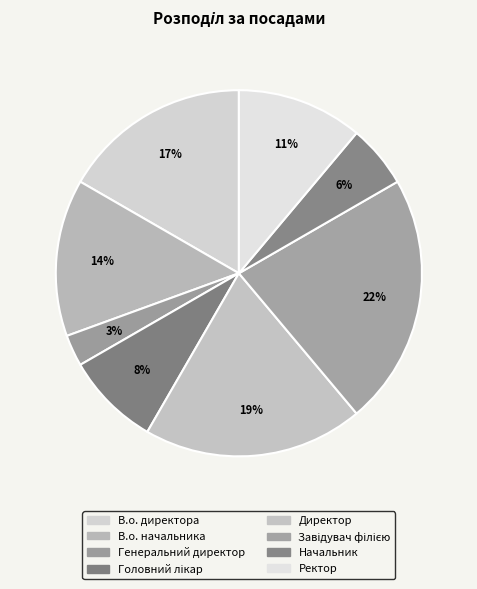

How many slices are in this pie chart?

8